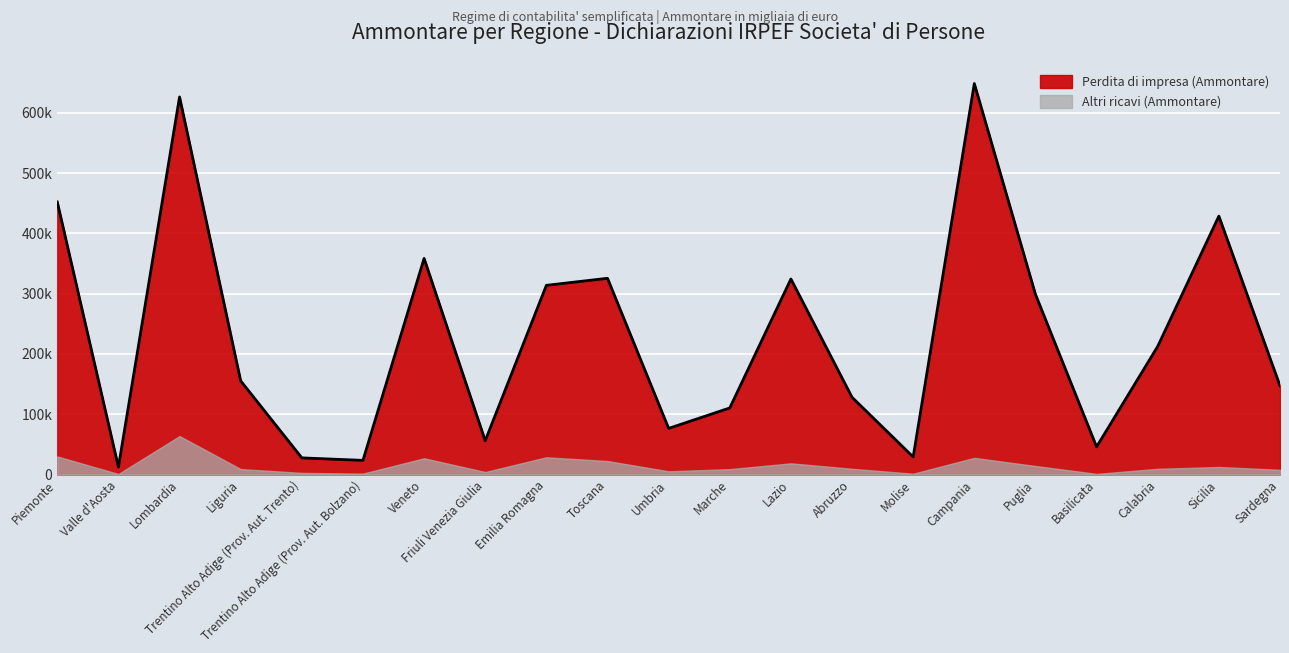

True or false: the data shows 82114 at Basilicata.

False